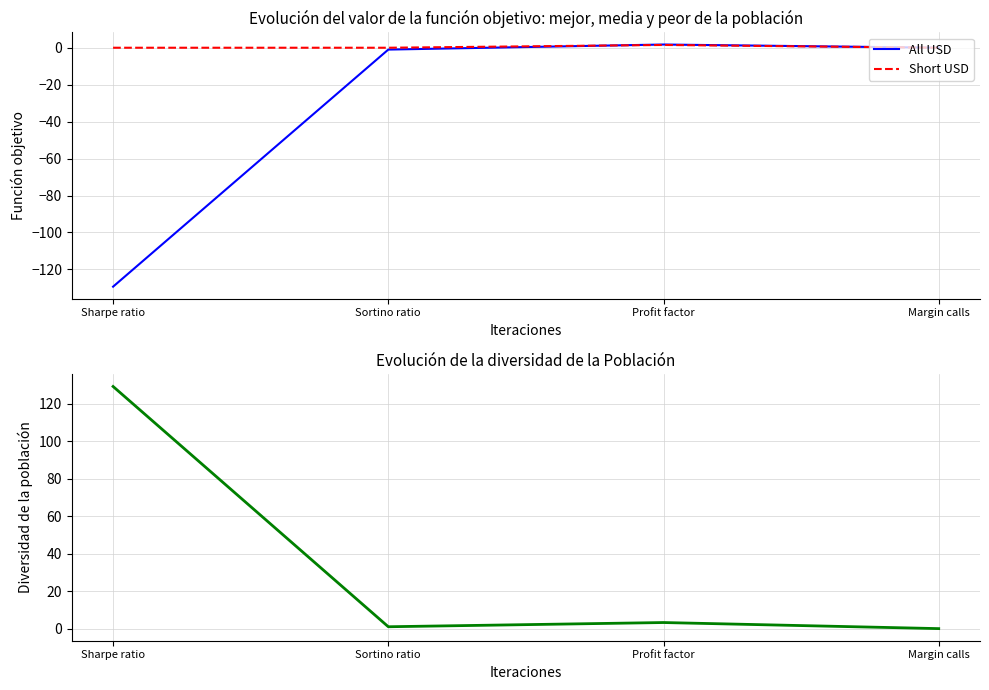

List the series in order of their peak value, lowest first.

Short USD, All USD